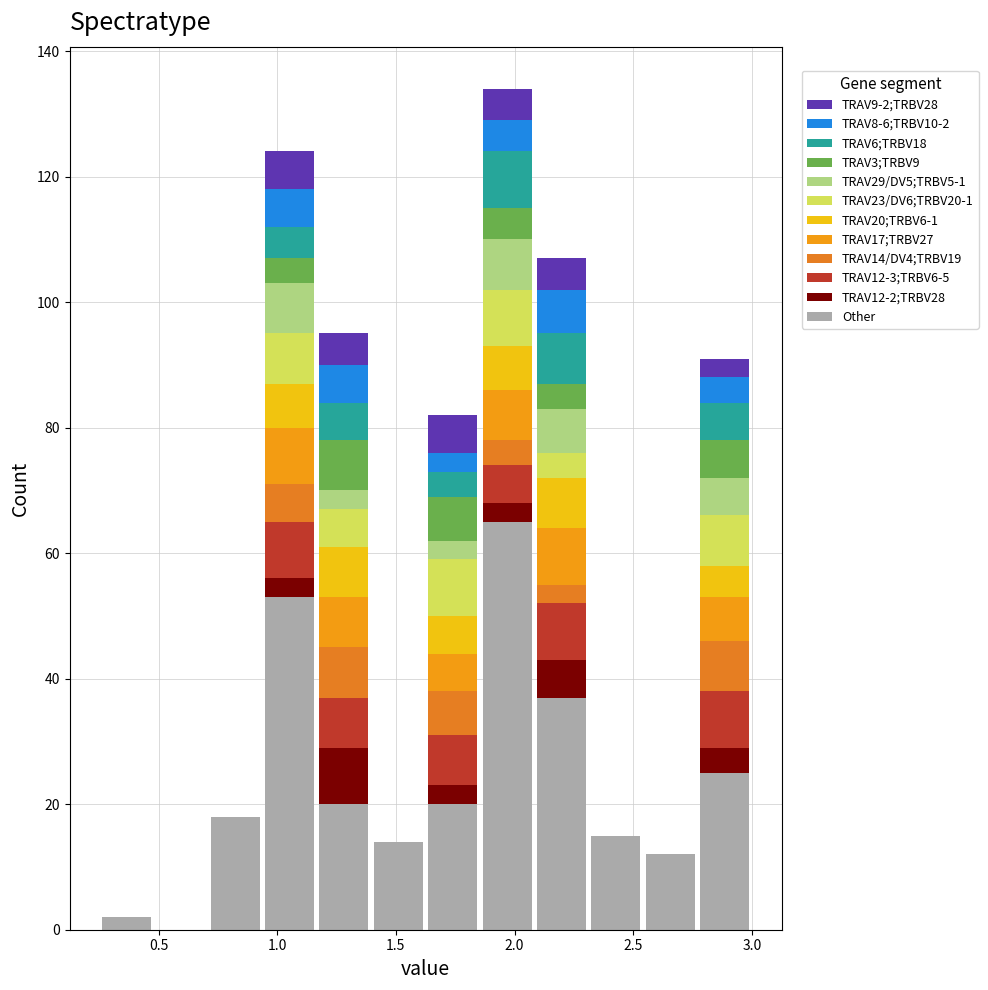

Which range on the x-axis has the tallest stacked bar (by total height)?

1.85 to 2.10